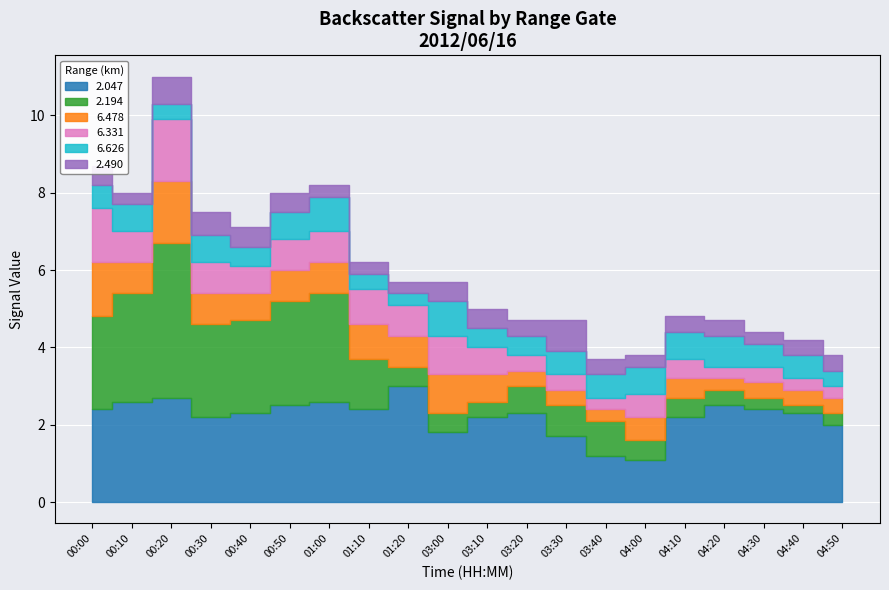

Reading left to right, extract all data points from this chart.

2.047: 2.4	2.6	2.7	2.2	2.3	2.5	2.6	2.4	3.0	1.8	2.2	2.3	1.7	1.2	1.1	2.2	2.5	2.4	2.3	2.0
2.194: 2.4	2.8	4.0	2.4	2.4	2.7	2.8	1.3	0.5	0.5	0.4	0.7	0.8	0.9	0.5	0.5	0.4	0.3	0.2	0.3
6.478: 1.4	0.8	1.6	0.8	0.7	0.8	0.8	0.9	0.8	1.0	0.7	0.4	0.4	0.3	0.6	0.5	0.3	0.4	0.4	0.4
6.331: 1.4	0.8	1.6	0.8	0.7	0.8	0.8	0.9	0.8	1.0	0.7	0.4	0.4	0.3	0.6	0.5	0.3	0.4	0.3	0.3
6.626: 0.6	0.7	0.4	0.7	0.5	0.7	0.9	0.4	0.3	0.9	0.5	0.5	0.6	0.6	0.7	0.7	0.8	0.6	0.6	0.4
2.490: 0.5	0.3	0.7	0.6	0.5	0.5	0.3	0.3	0.3	0.5	0.5	0.4	0.8	0.4	0.3	0.4	0.4	0.3	0.4	0.4